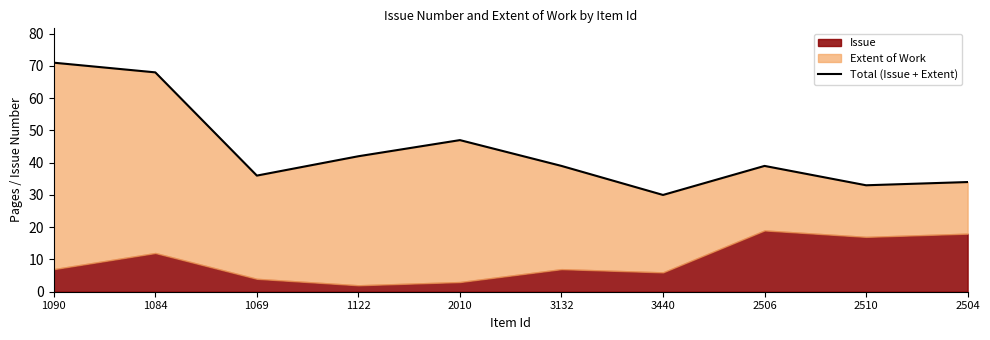

Which label corresponds to the smallest value in the chart?

3440